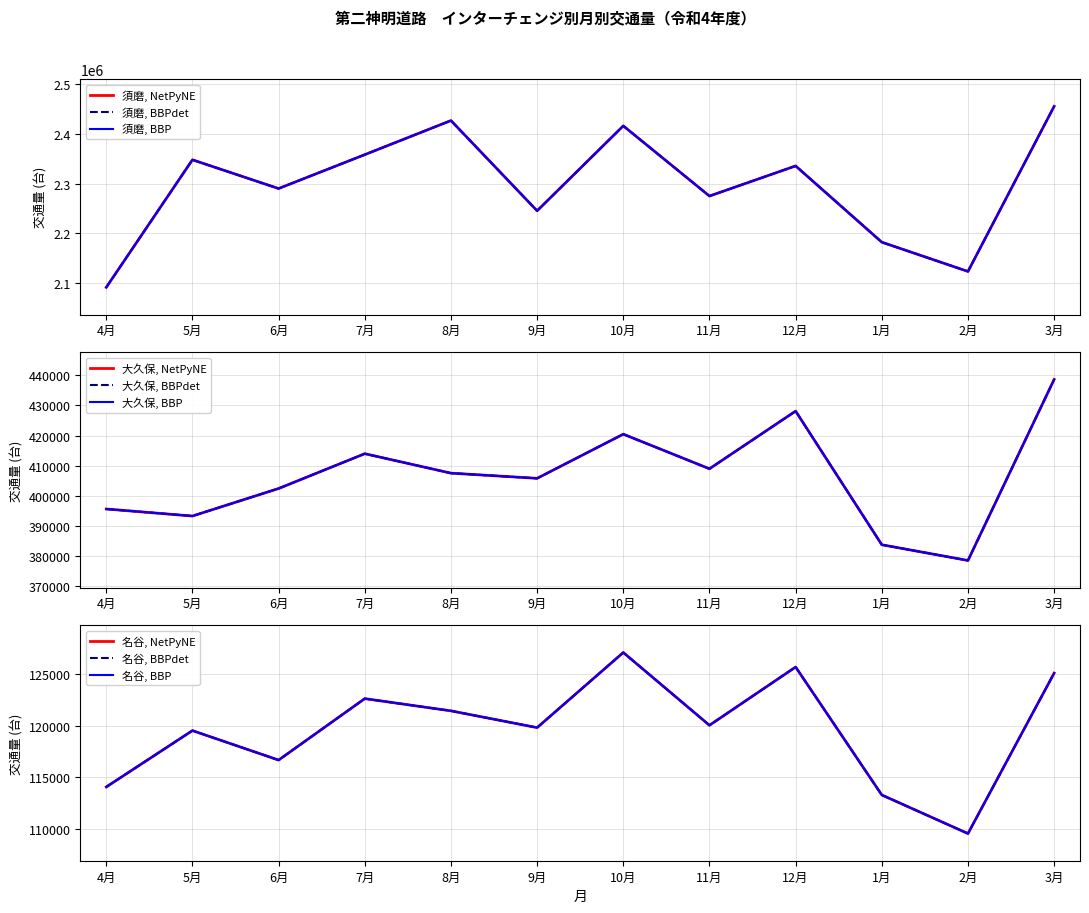

Which series has the largest range (max minus min)?

須磨